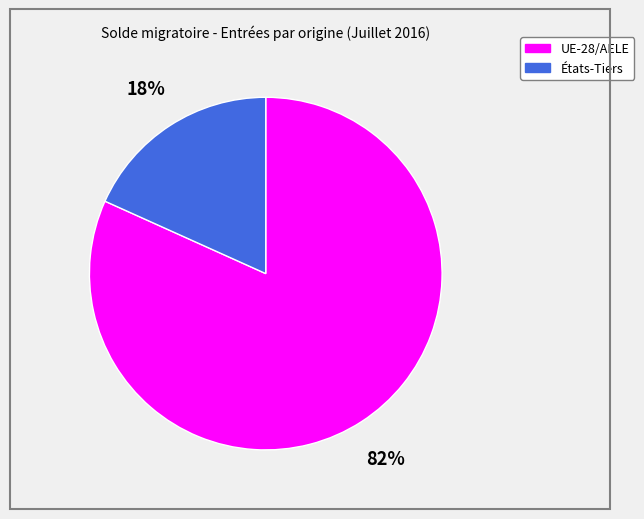

How many segments does this pie chart have?

2